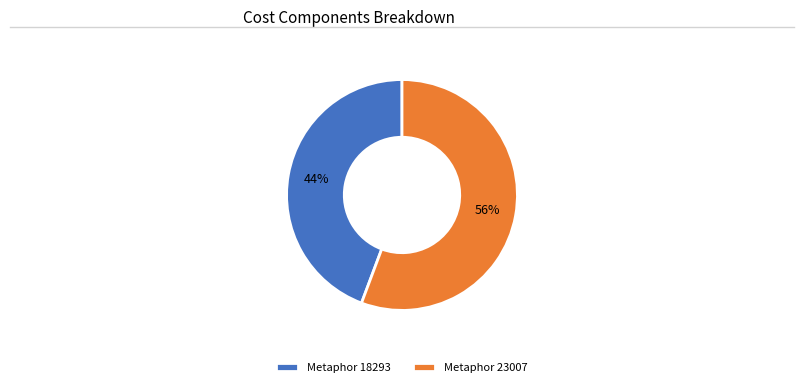

Do Metaphor 18293 and Metaphor 23007 together represent more than half of the pie?

Yes